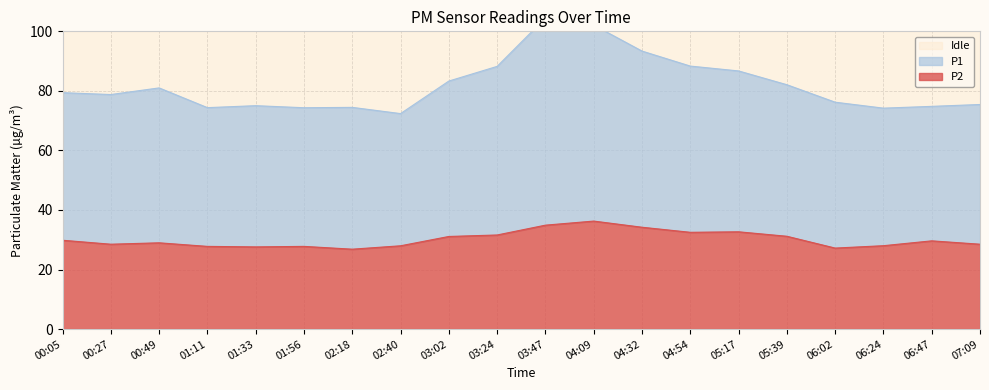

In P2, how many points are lower than both neighbors (excluding endpoints)?

5